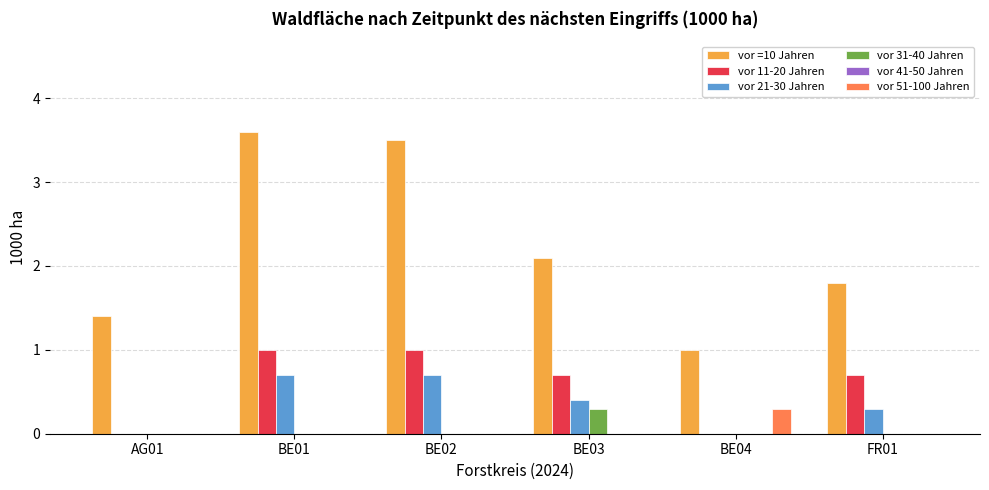

True or false: vor 51-100 Jahren has a value of 0.2 at BE02.

False